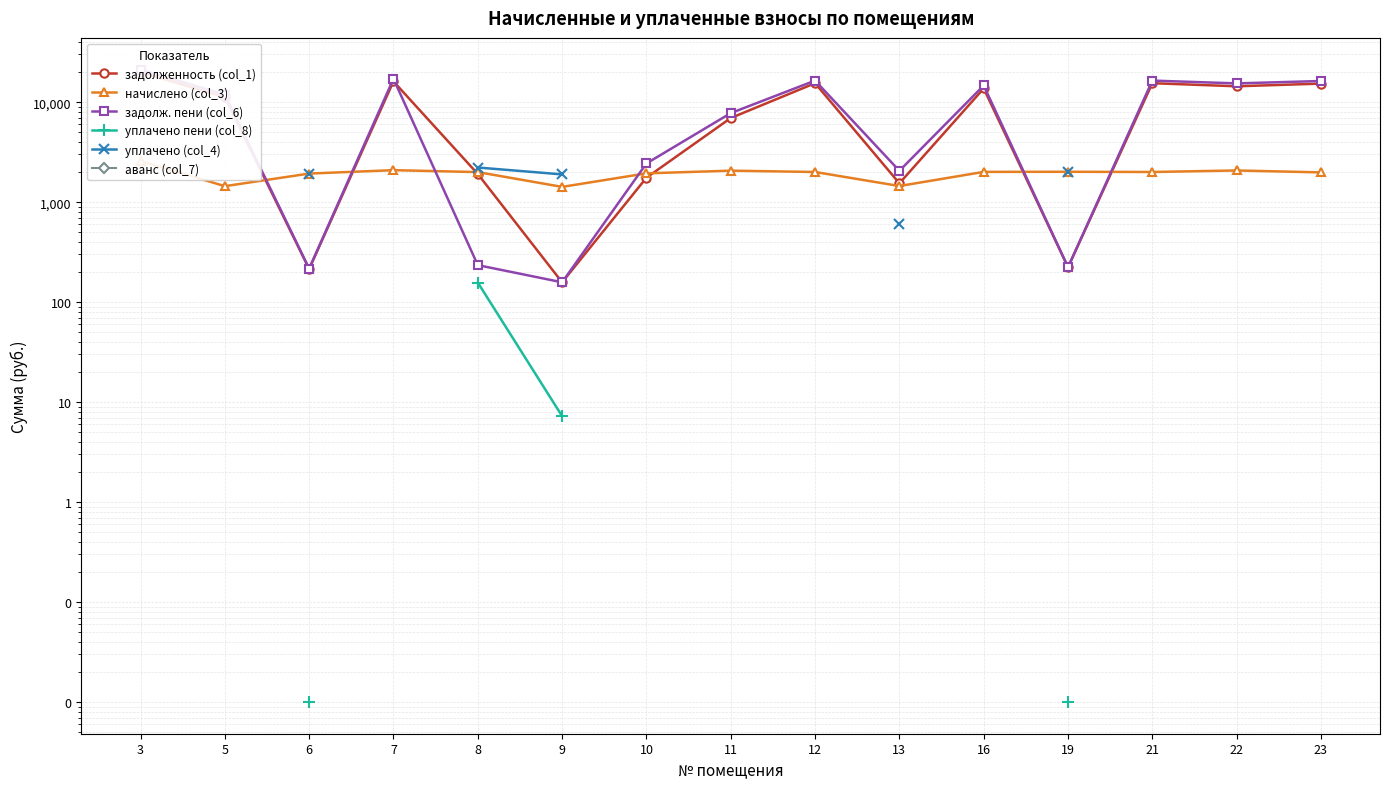

True or false: начислено (col_3) has a value of 1297.0 at 8.

False